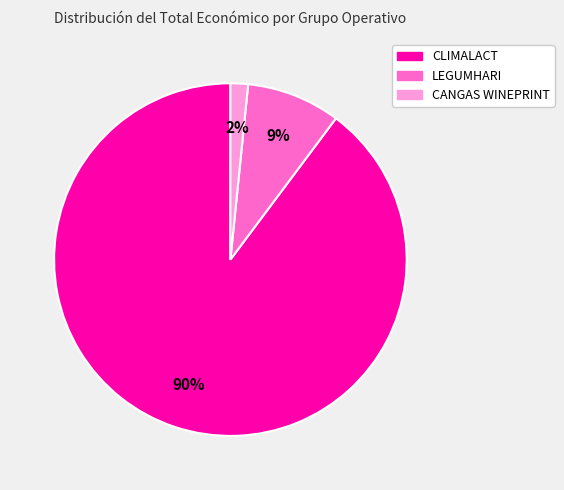

Which has a higher value, LEGUMHARI or CANGAS WINEPRINT?

LEGUMHARI